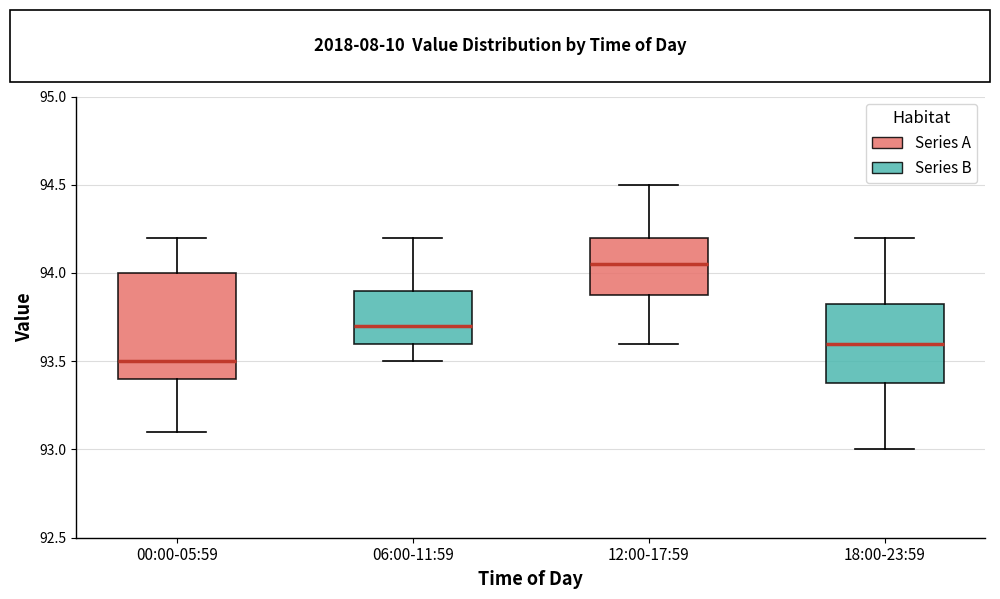

Where does the median line of the box for 12:00-17:59 sit on the y-axis? The values are not printed on the chart, so give them approximately, as read against the axis.

94.05